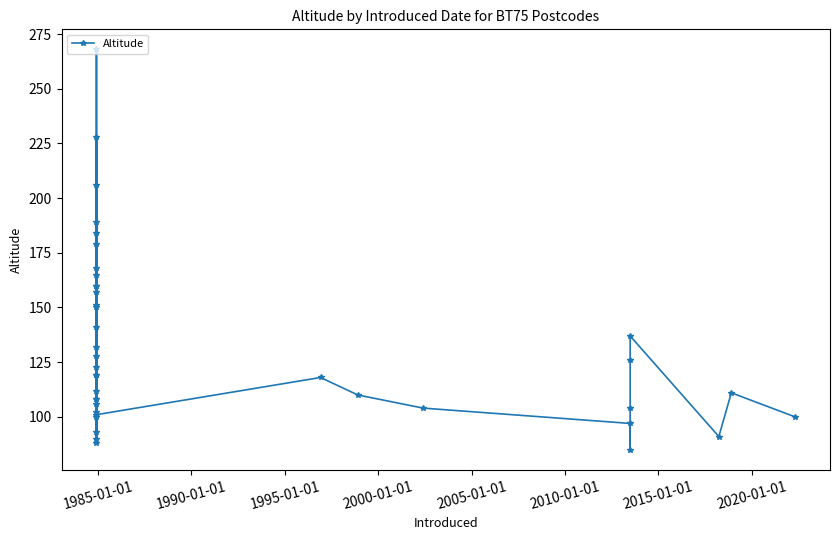

What is the minimum value shown in the chart?

85